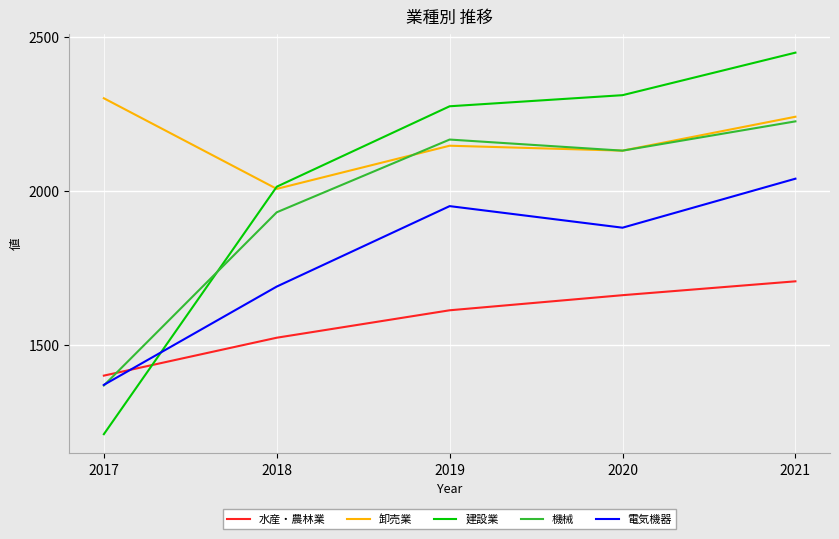

What is the sum of the 電気機器 values at 2019 and 2020?

3830